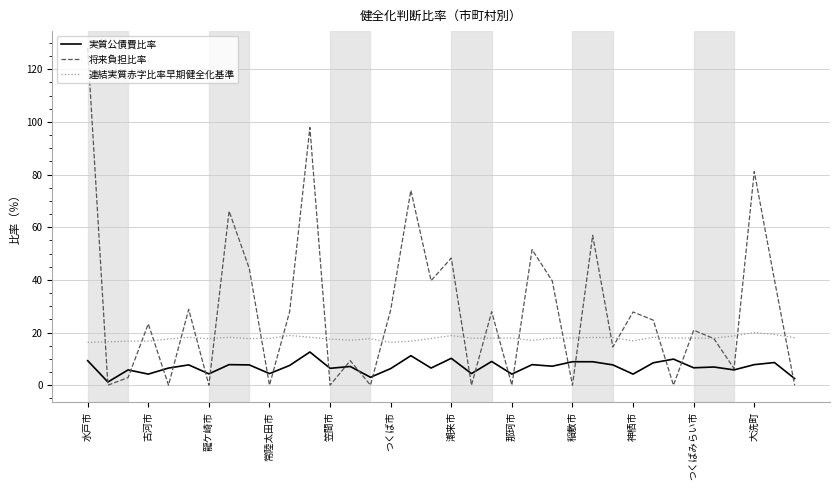

What is the maximum value shown in the chart?

128.1